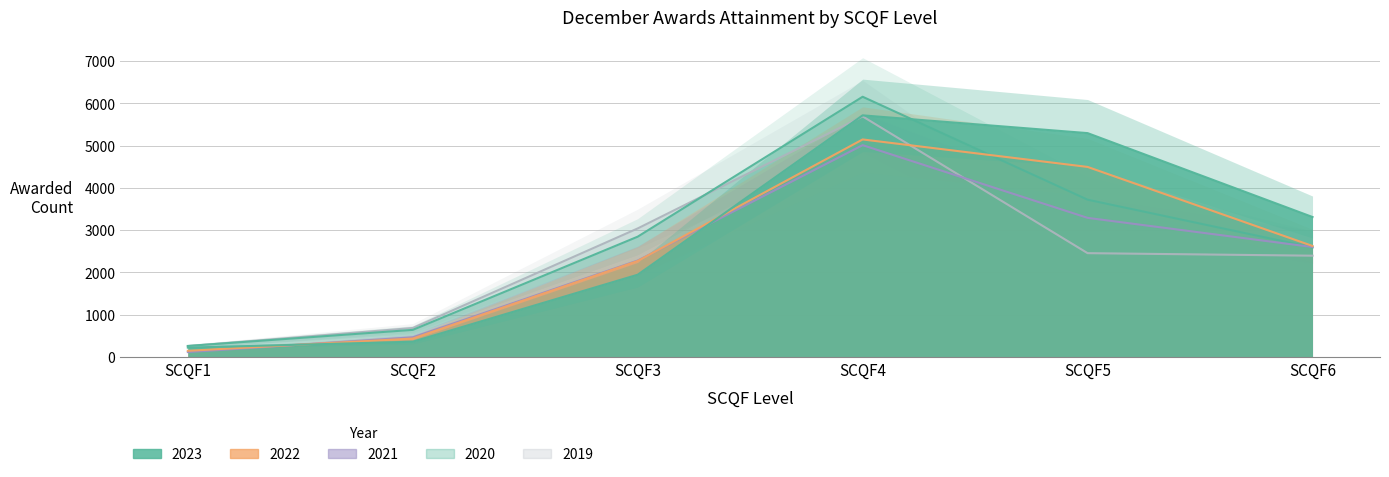

At which label is Awarded Count 2021 closest to 2562?

SCQF6